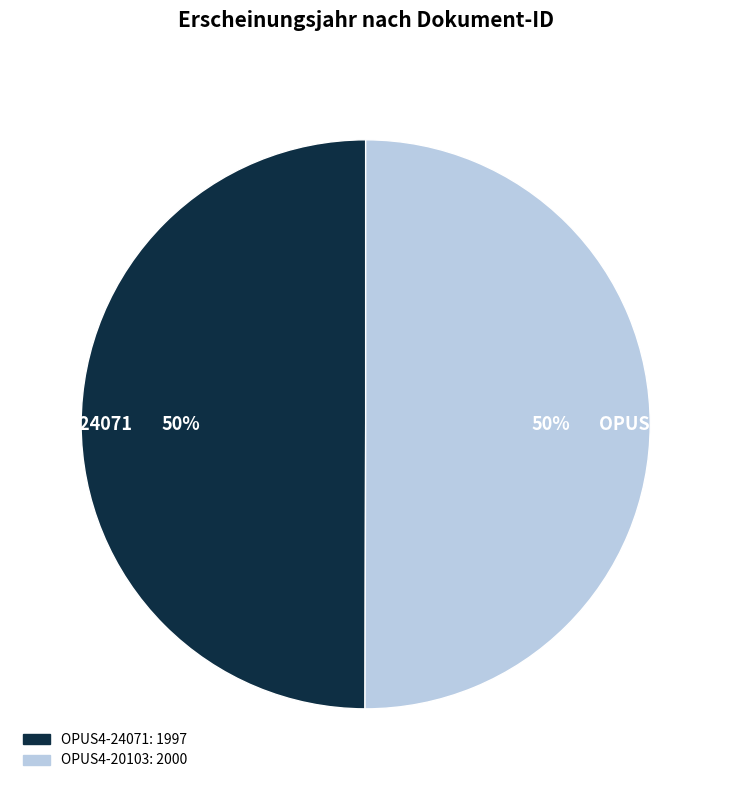

To the nearest percent, what portion does OPUS4-20103 represent?

50%